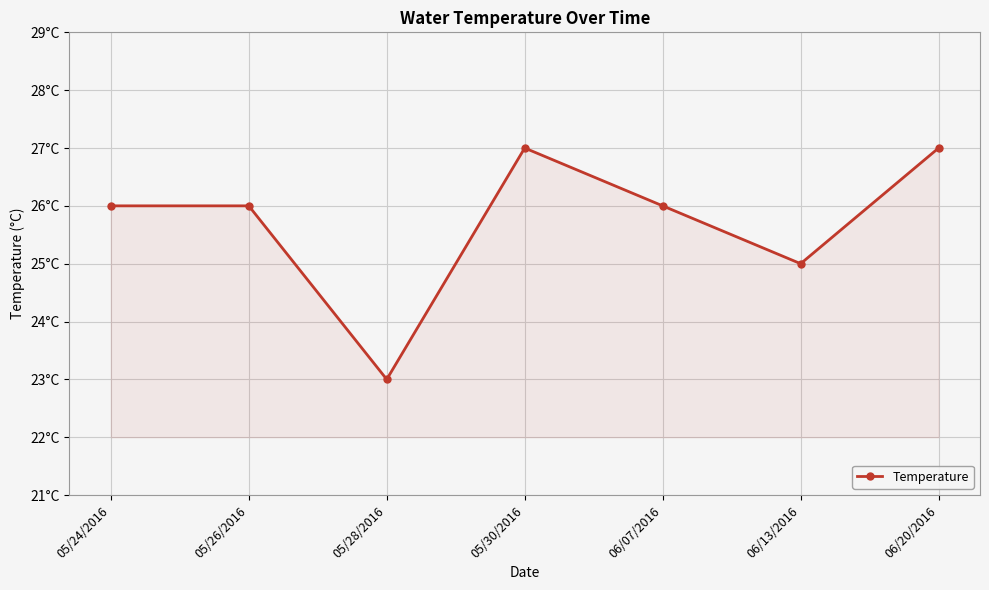

Does the chart have visible grid lines?

Yes